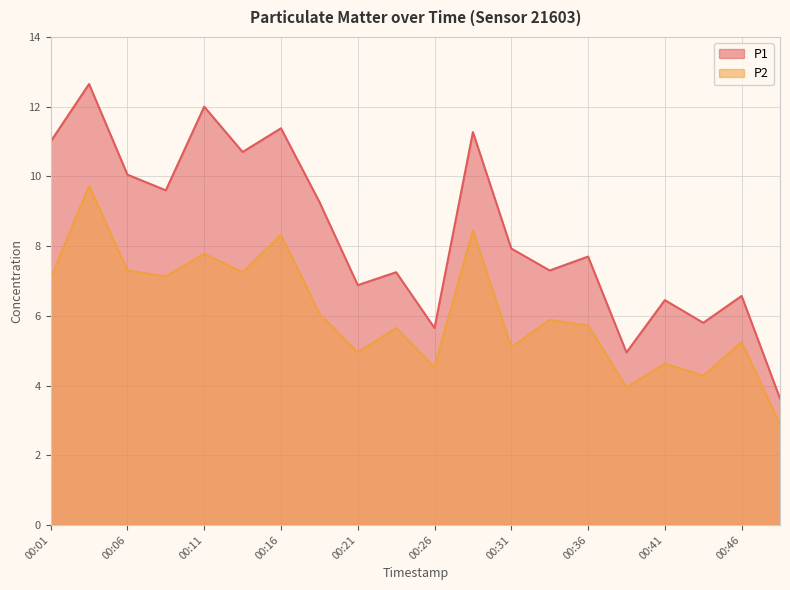

What is the total value across all series at 00:08?

16.7